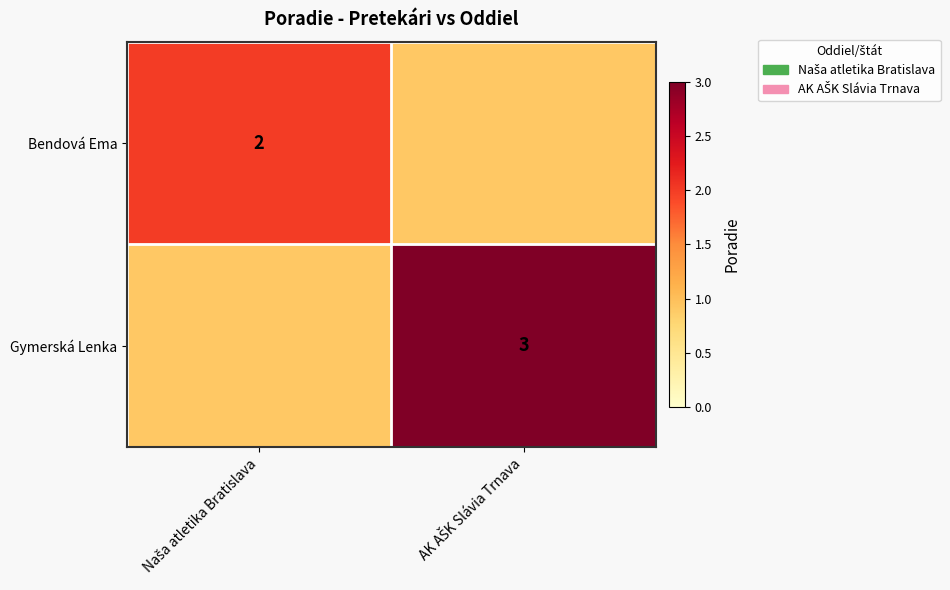

What is the greatest value displayed?

3.0